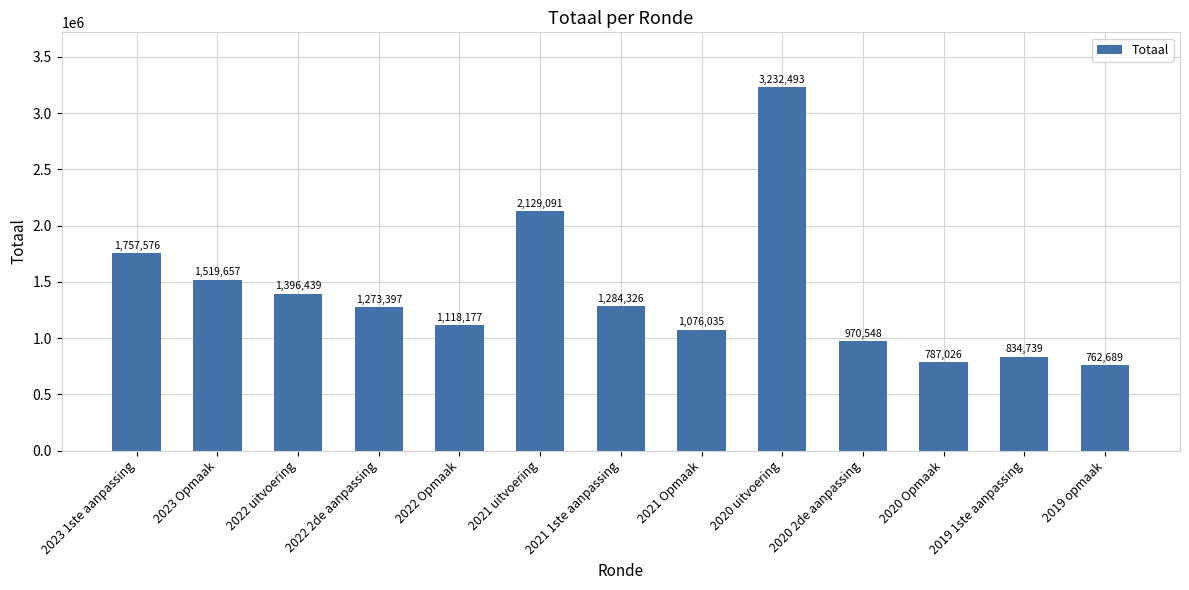

At which category does the chart reach its peak across all series?

2020 uitvoering